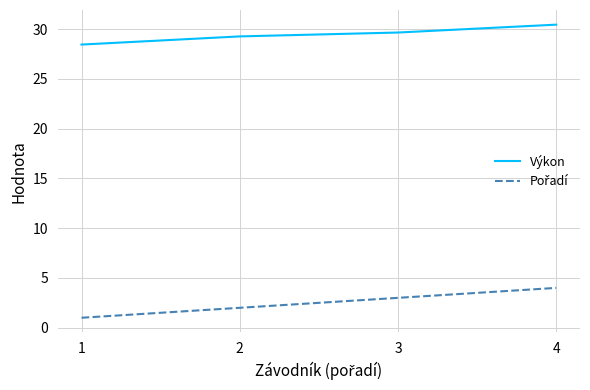

Which series has the largest total across all categories?

Výkon